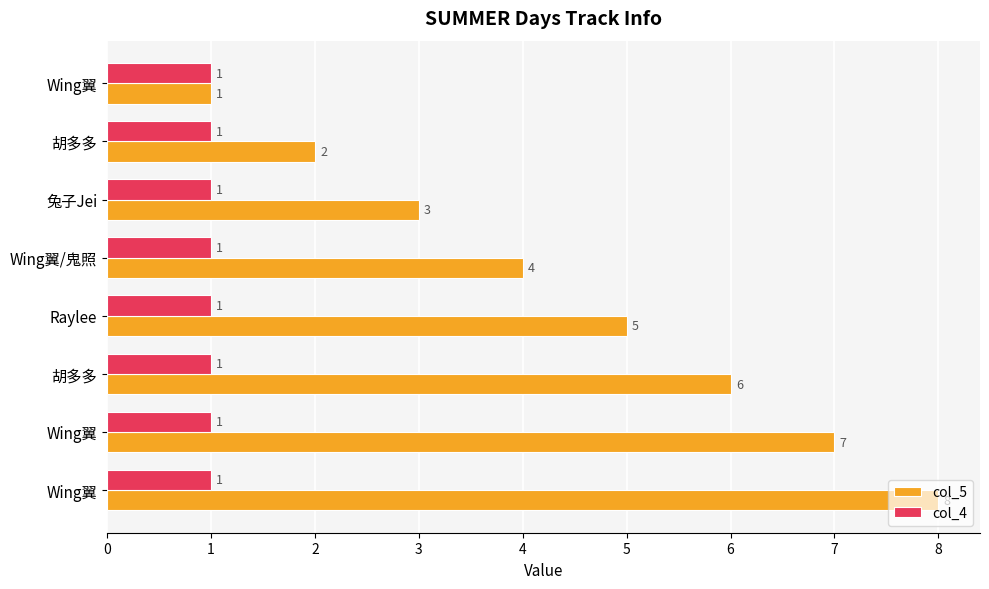

List the series in order of their overall mean, highest first.

col_5, col_4